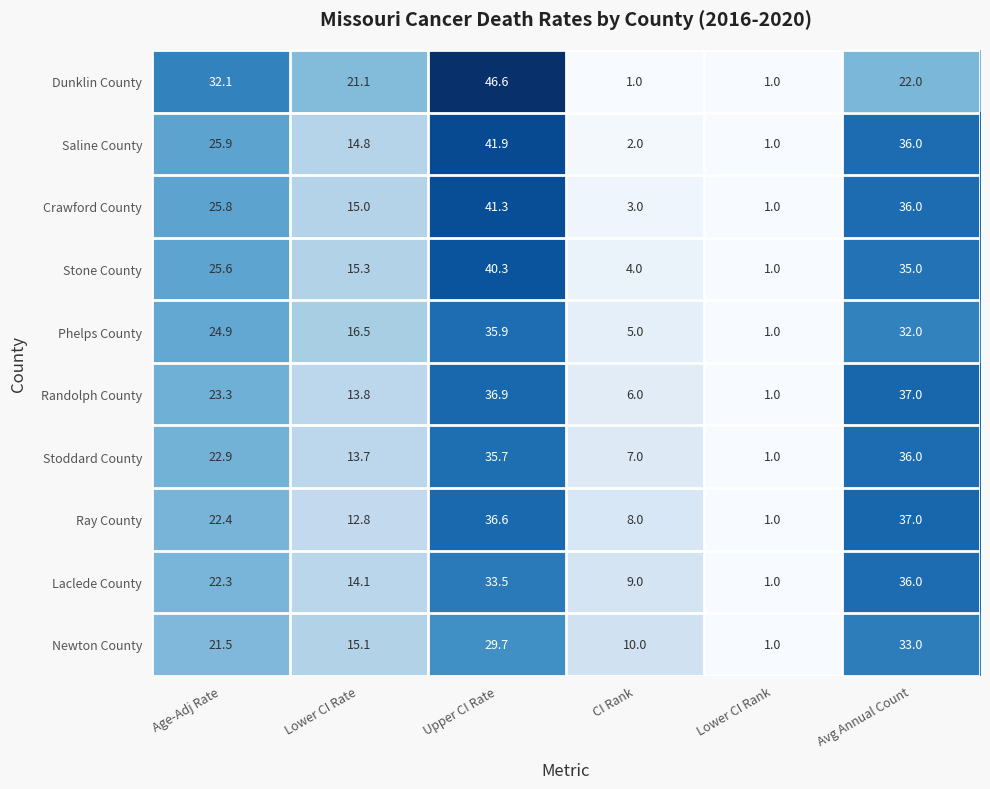

Which series has the largest range (max minus min)?

Dunklin County